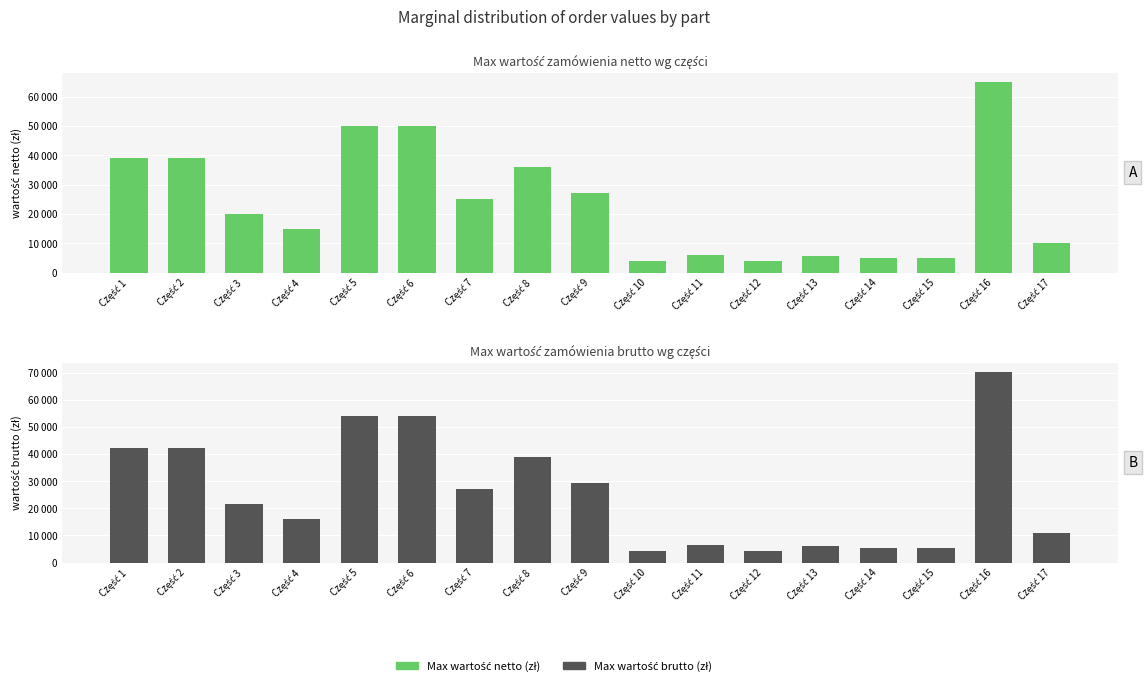

Count the number of data series in this chart.

2